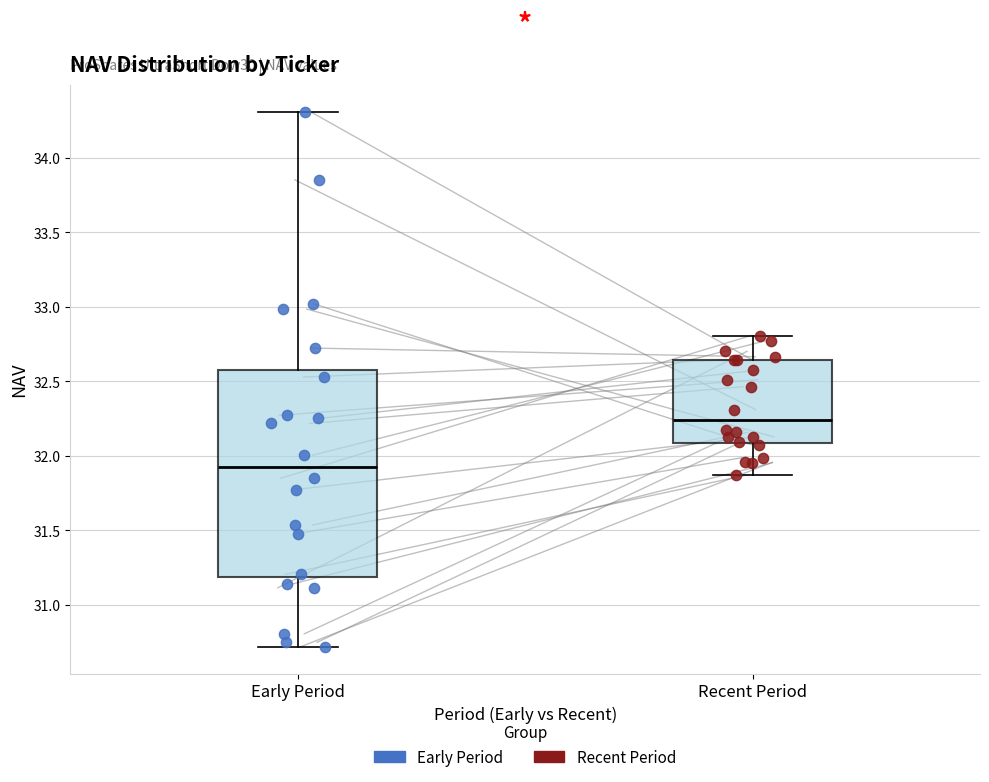

Which box's median line is the lowest?

Early Period